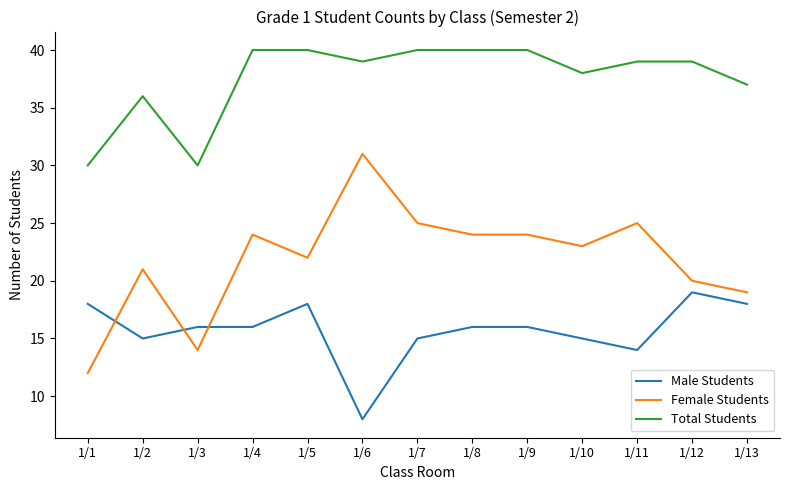

At which label does Female Students first exceed 23?

1/4